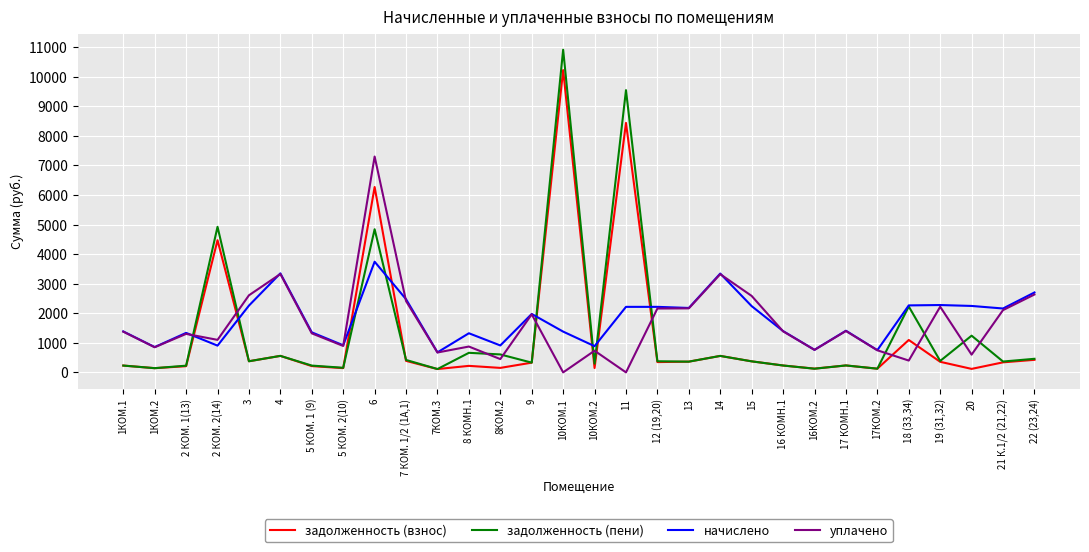

Where is задолженность (пени) nearest to the value 5512?

2 КОМ. 2(14)